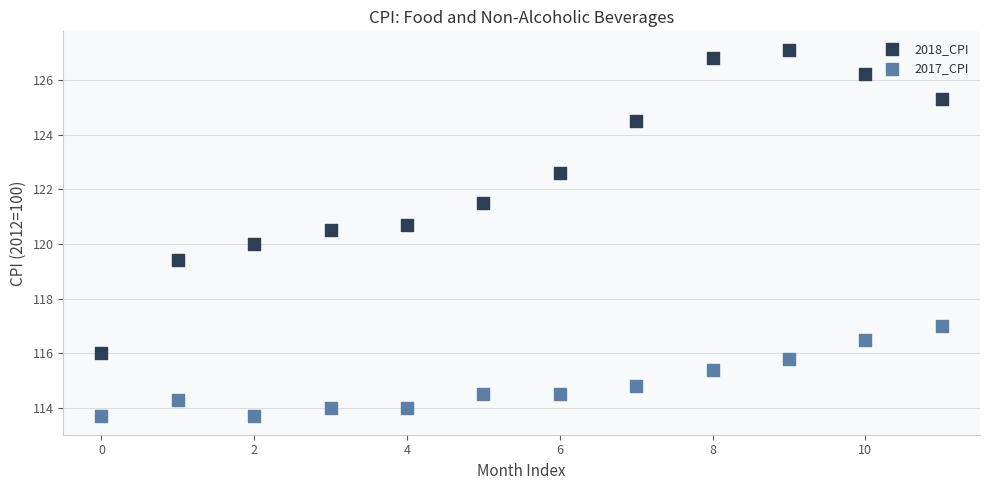

Across all data points, what is the range of Y values (max minus min)?

13.4